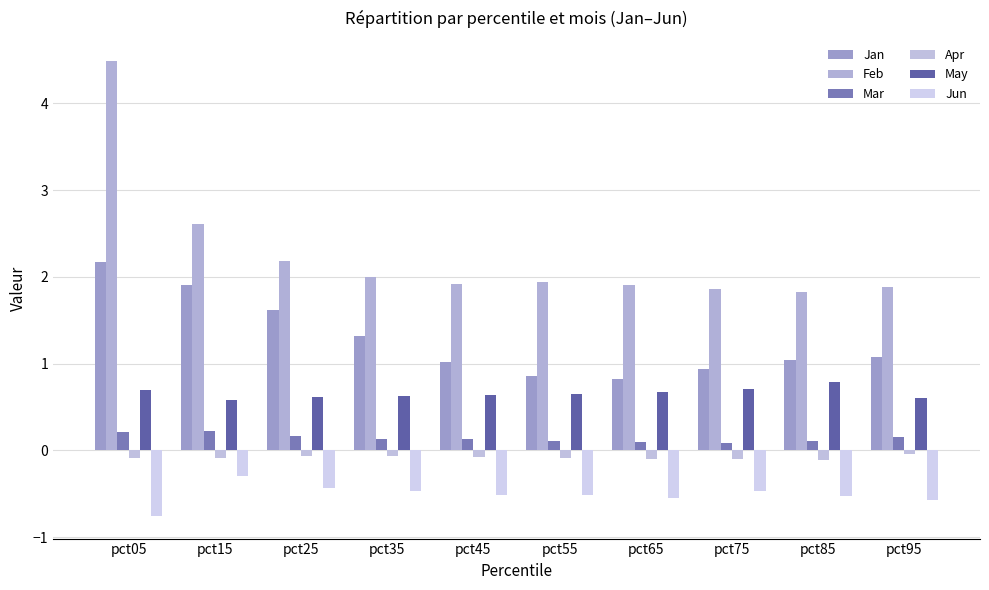

The Jan series shows 1.9 at pct15. True or false?

True